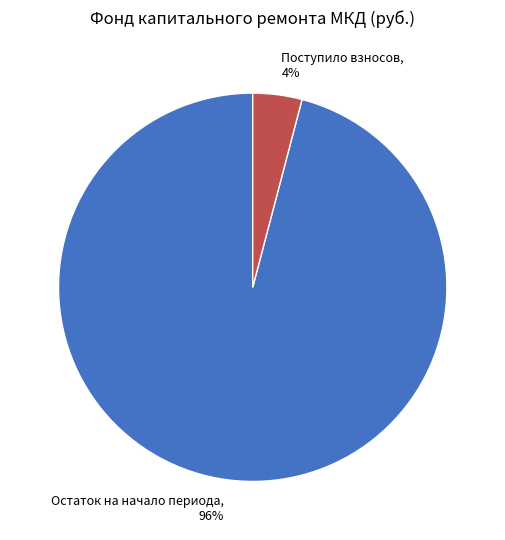

Which category has the biggest portion of the pie?

Остаток на начало периода, 96%